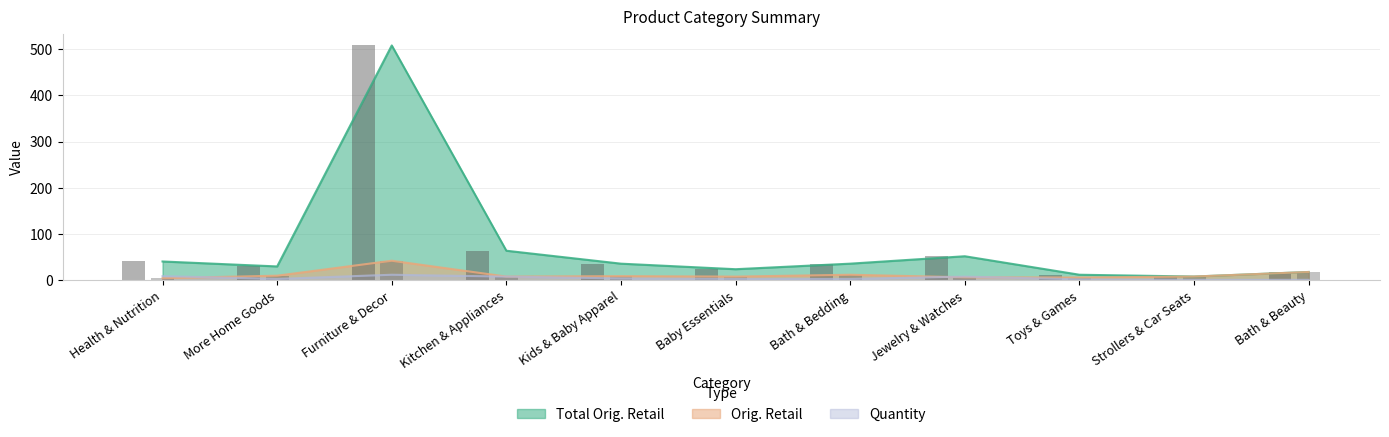

What position from the right is Kids & Baby Apparel?

7